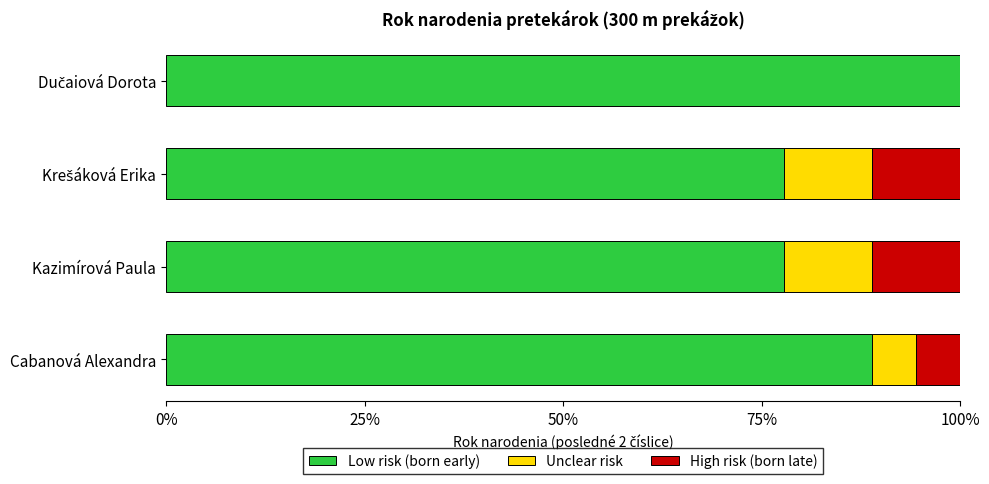

List the series in order of their peak value, highest first.

Low risk (born early), Unclear risk, High risk (born late)